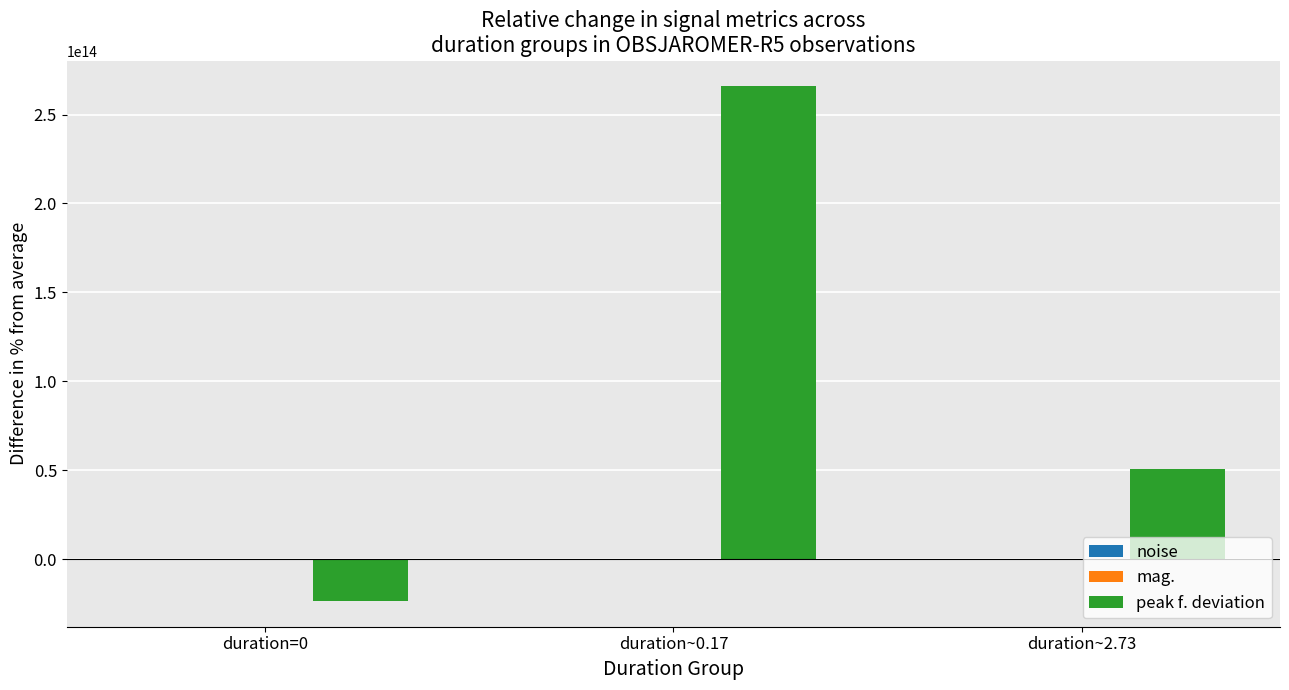

Between duration=0 and duration~2.73, which series saw the biggest shift?

peak f. deviation